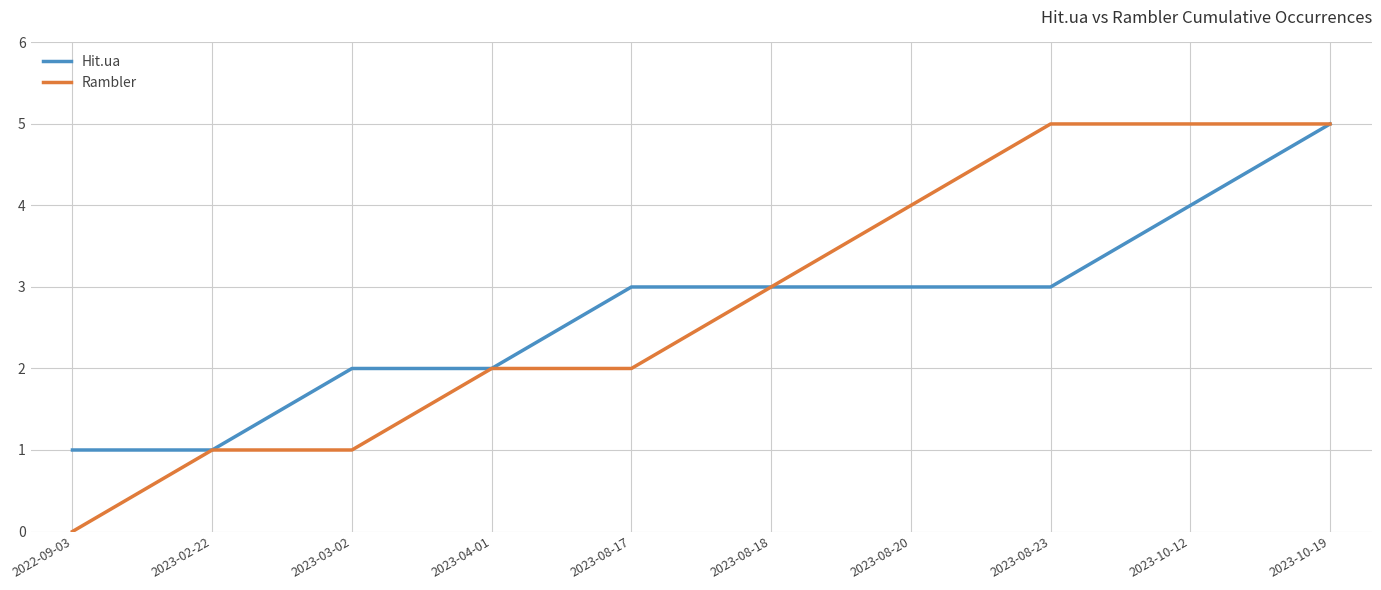

The value of Rambler at 2023-08-18 is 4. True or false?

False